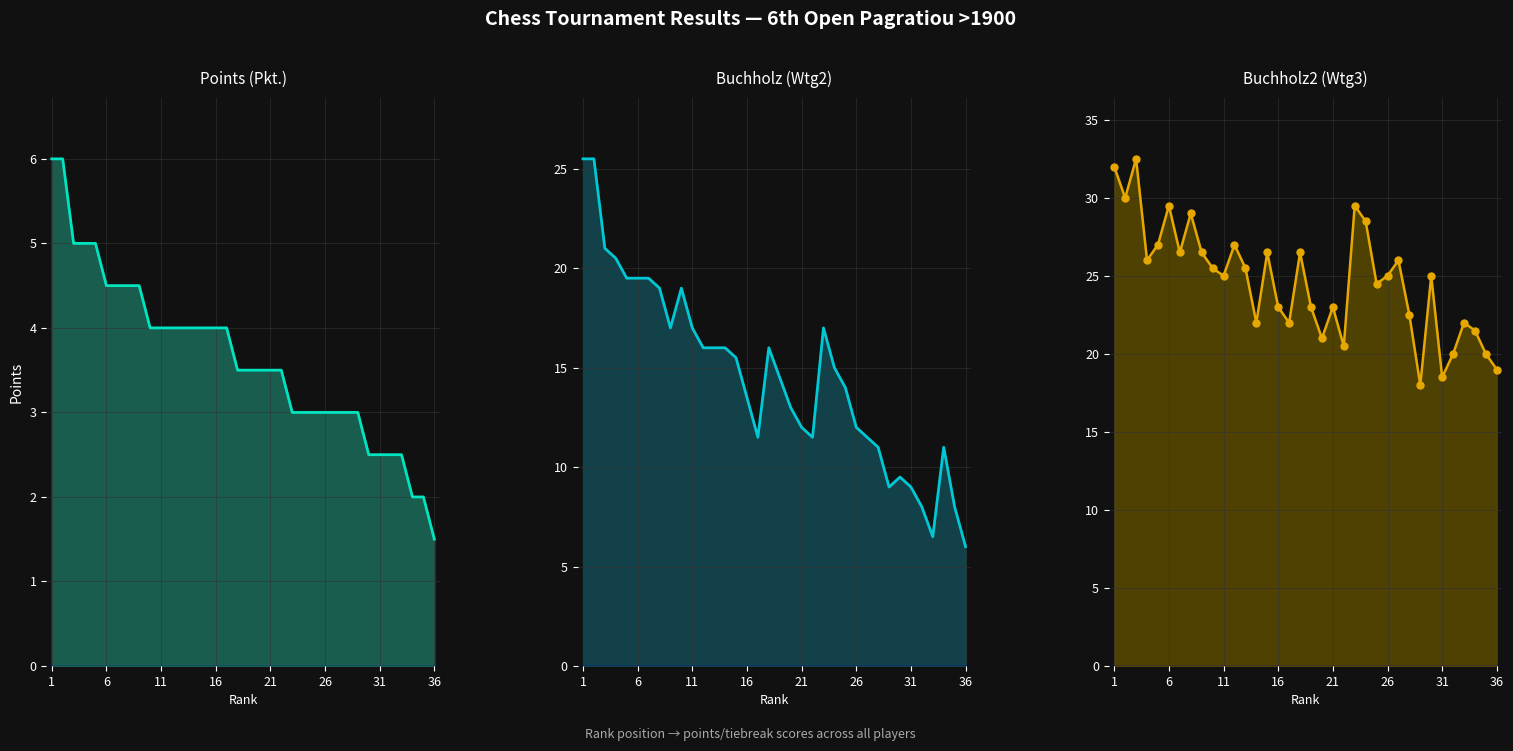

What is the minimum value for Buchholz (Wtg2)?

6.0